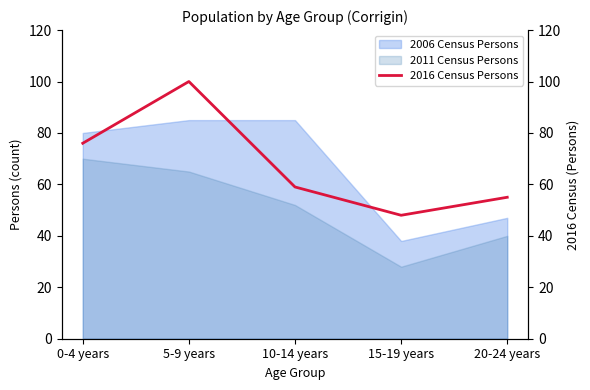

At which category does the data reach its first local valley?

15-19 years